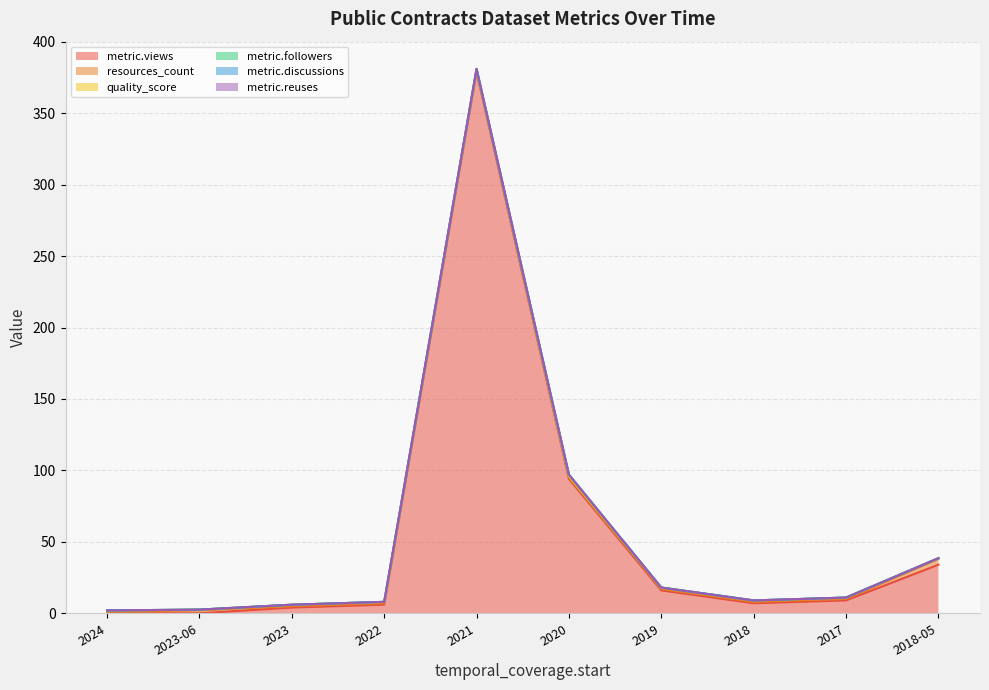

How many series are shown in this chart?

6